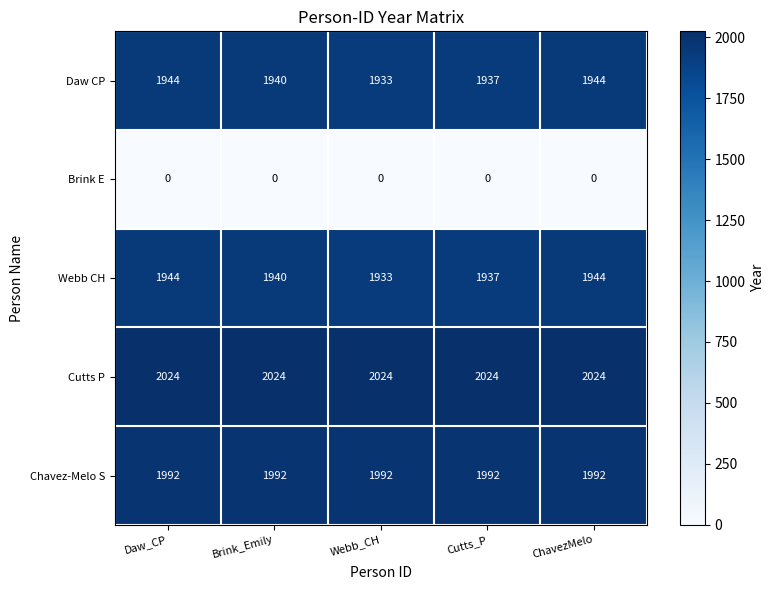

What is the maximum value for Cutts P?

2024